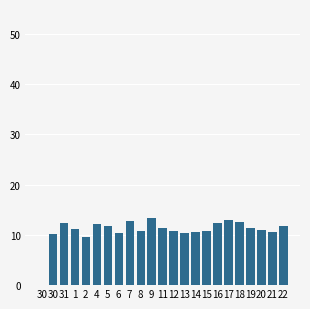

Are the bars grouped side by side (vs. stacked)?

No